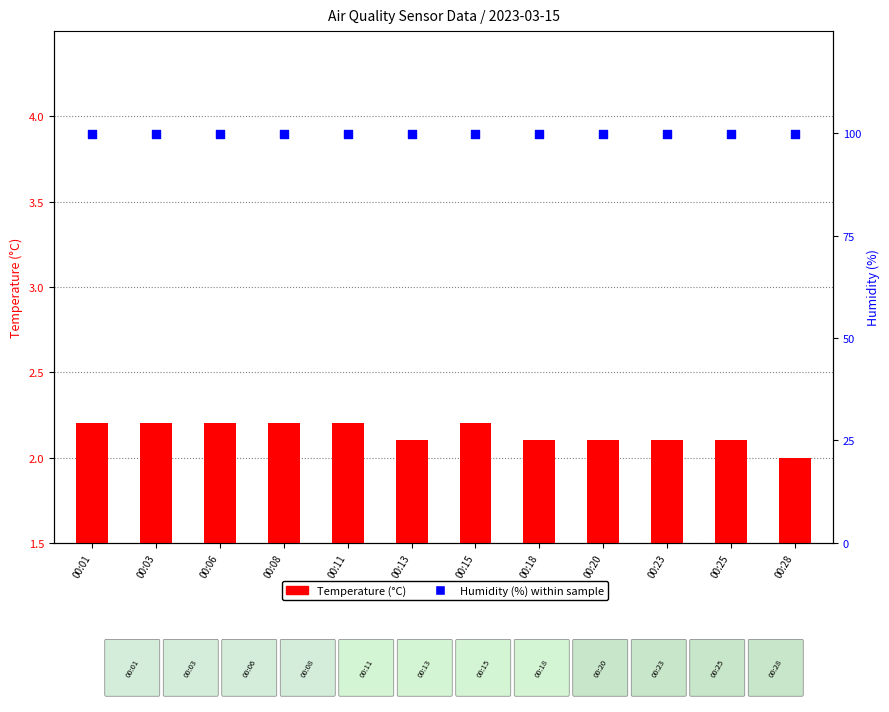

What are all the series names shown in the legend?

Temperature, Humidity